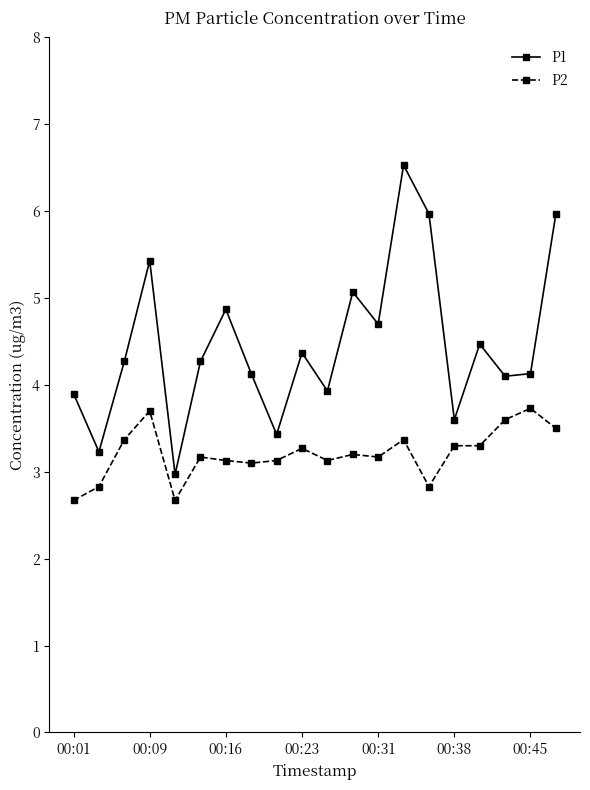

What is the minimum value shown in the chart?

2.7